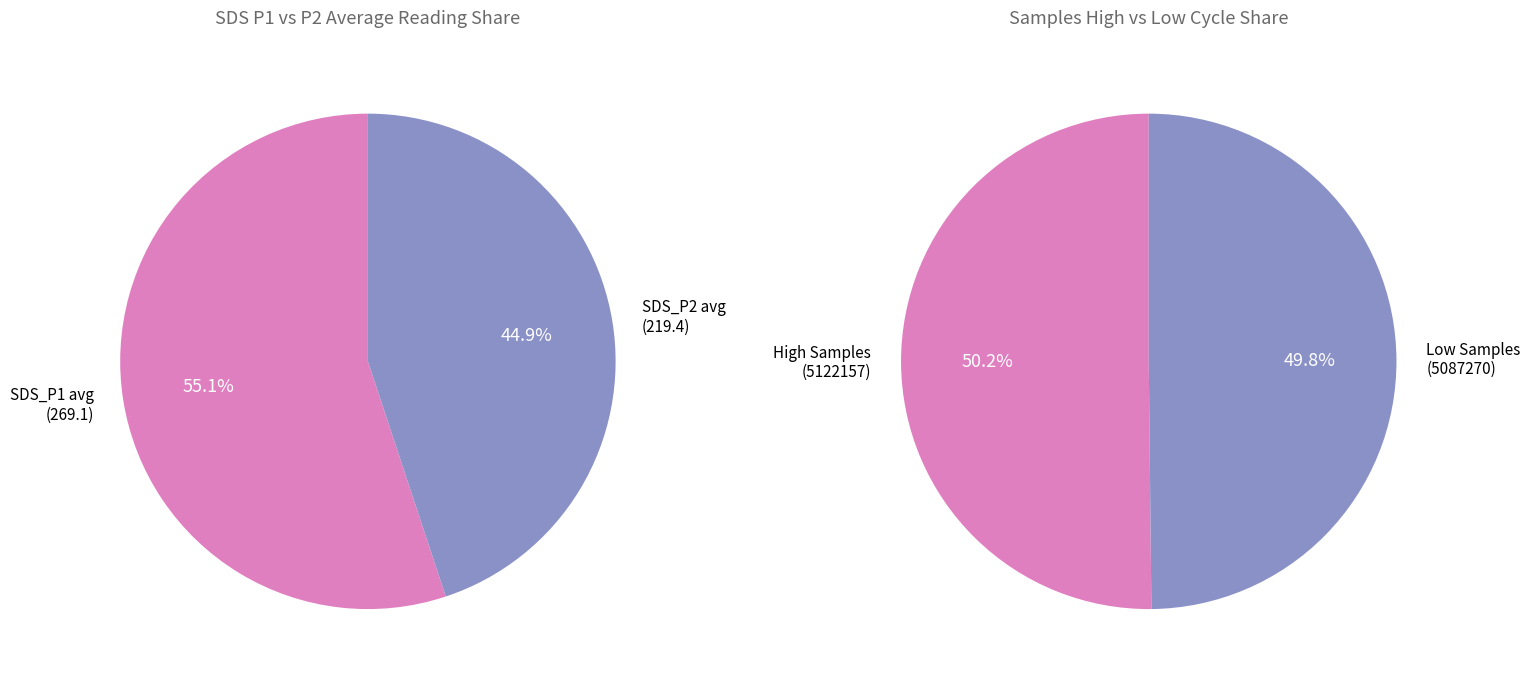

True or false: SDS_P2 avg accounts for 1% of the total.

False